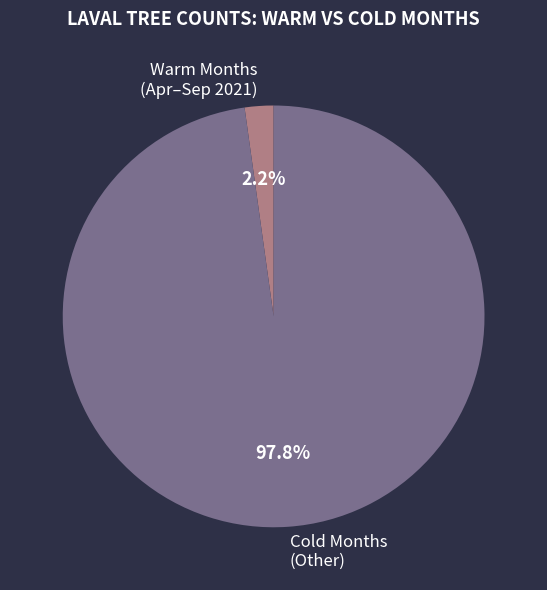

Does Warm Months (Apr–Sep 2021) account for over 50% of the chart?

No